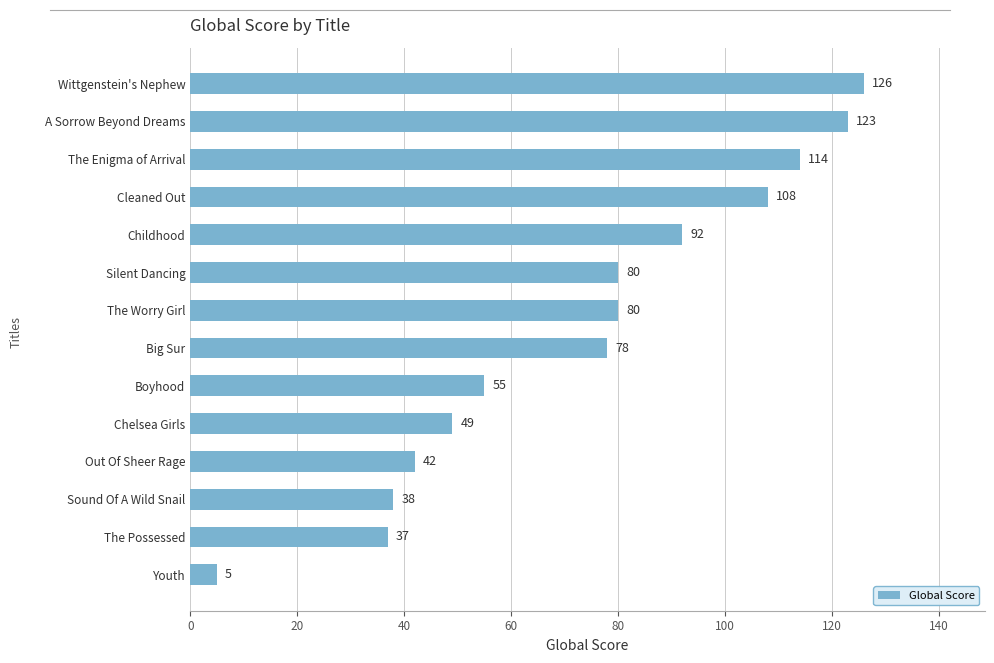

How many series are shown in this chart?

1